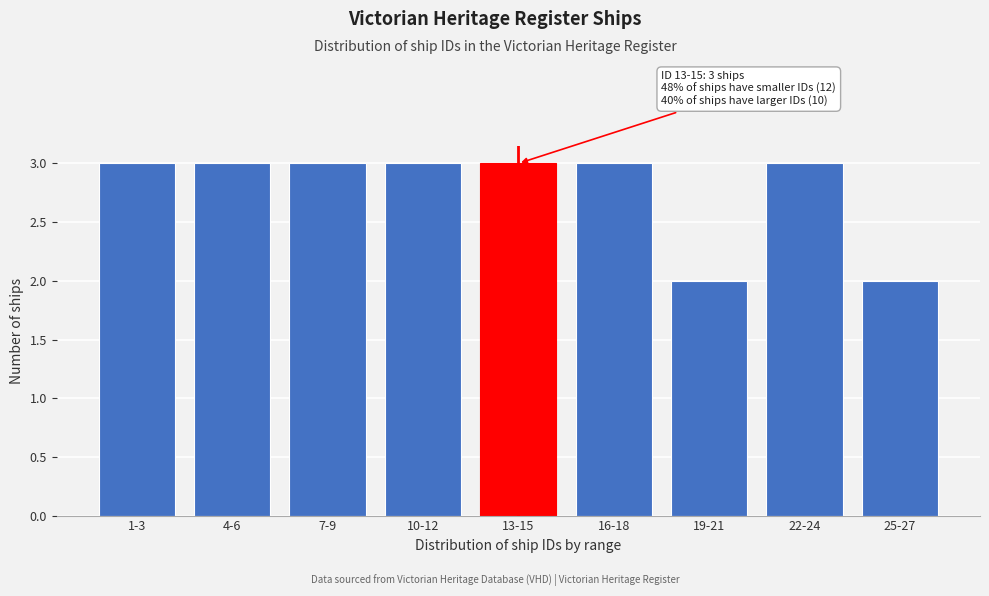

Reading left to right, list all the values displayed in this chart.

1-3=3	4-6=3	7-9=3	10-12=3	13-15=3	16-18=3	19-21=2	22-24=3	25-27=2